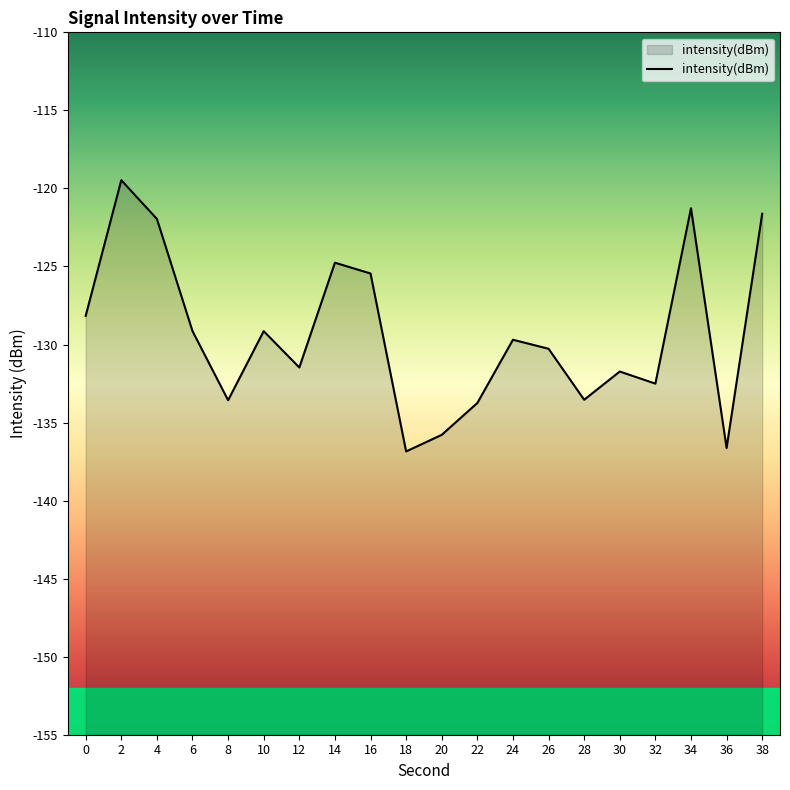

The chart shows a value of -136.6 at 36. True or false?

True